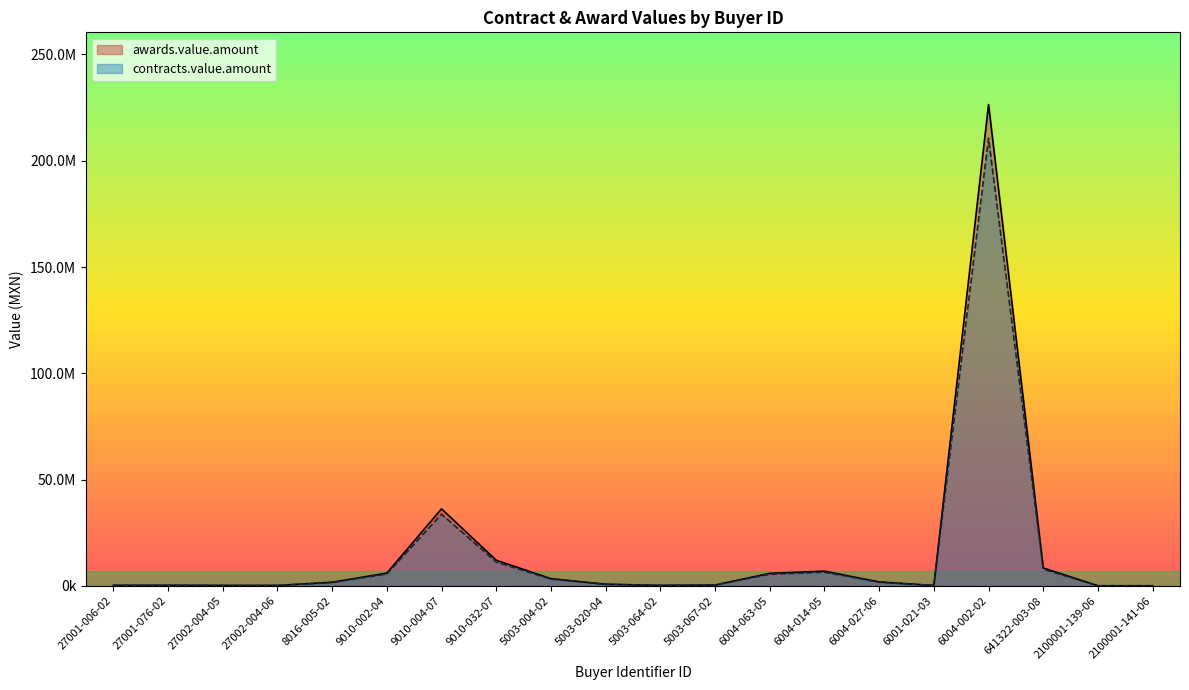

How many values in the awards.value.amount series exceed 1723374?

10